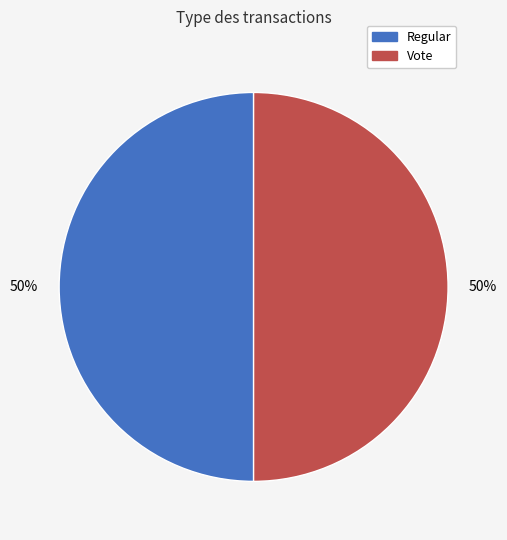

To the nearest percent, what percentage of the pie is Vote?

50%